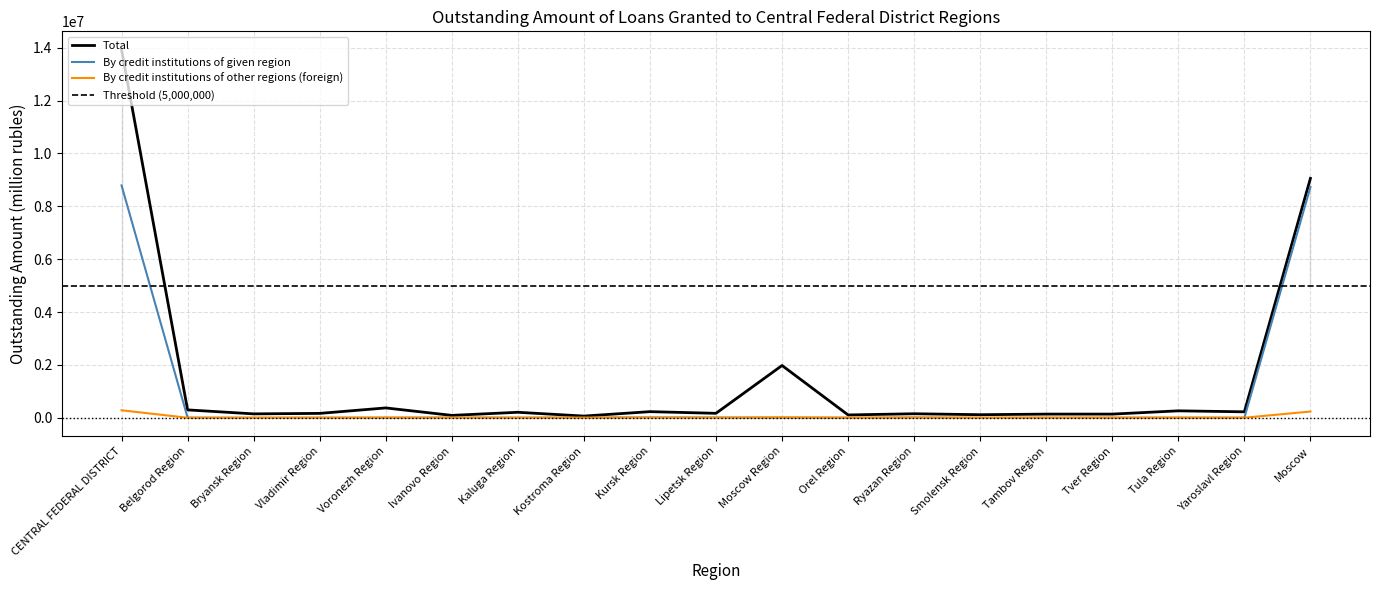

What is the maximum value shown in the chart?

13924582